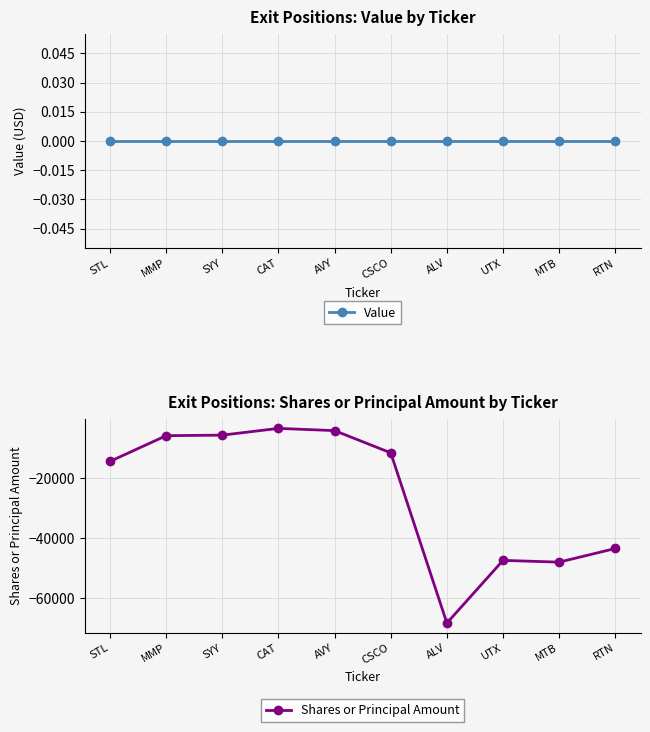

The Shares or Principal Amount series shows -5430 at CAT. True or false?

False